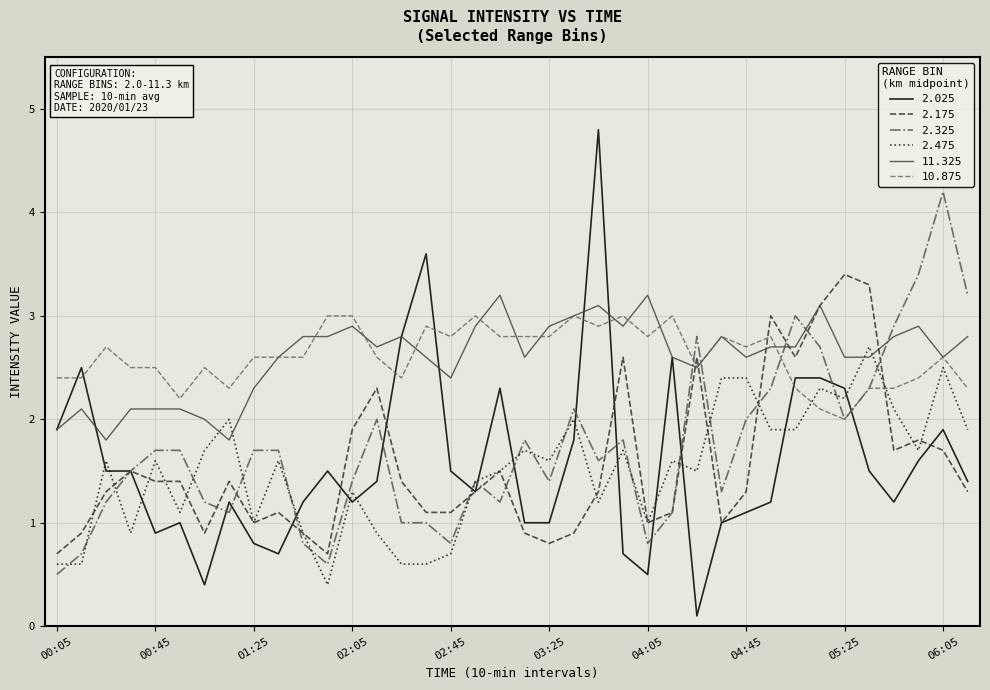

How many lines are shown in the chart?

6